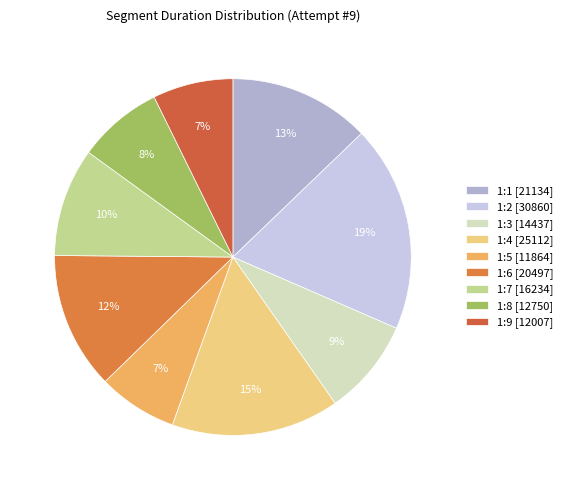

To the nearest percent, what is the average slice percentage?

11%